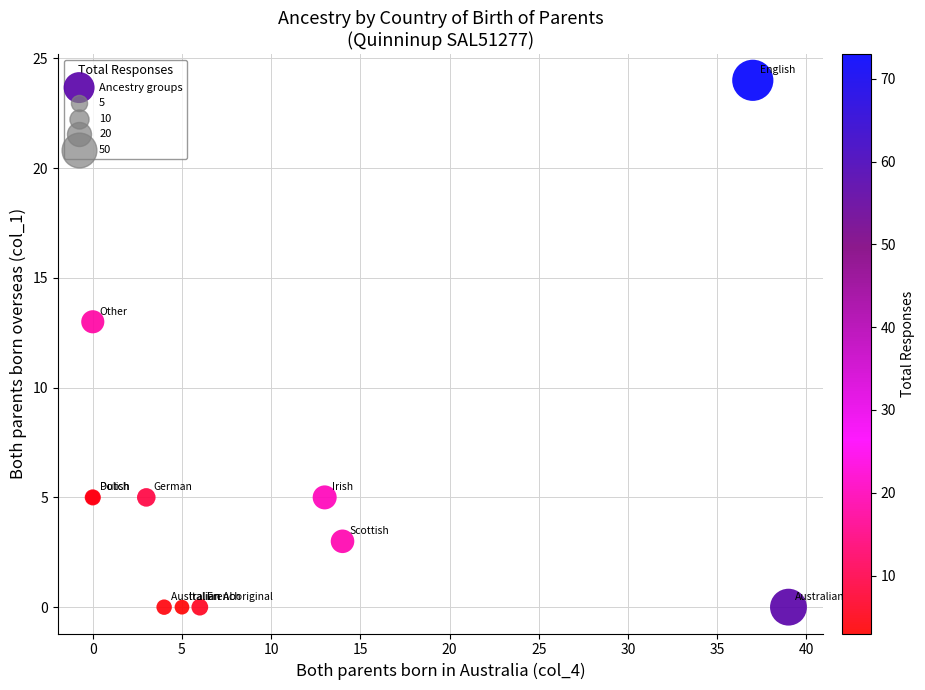

What Y value in the scatter plot is closest to 12?

13